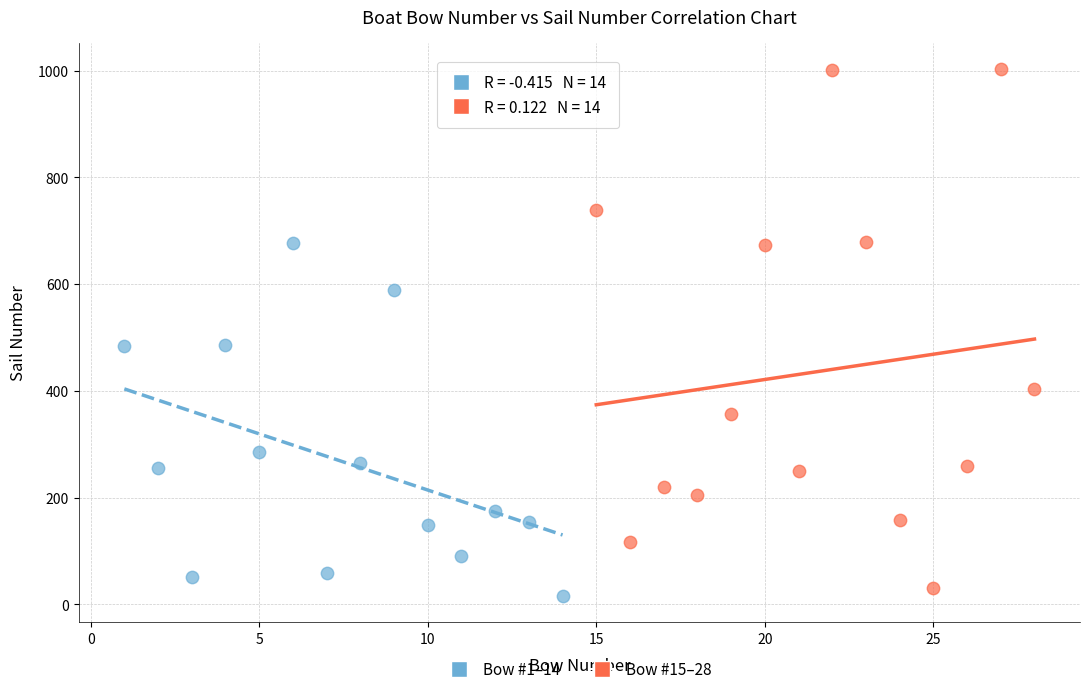

Which series has the largest Y range (max minus min)?

Bow #15–28